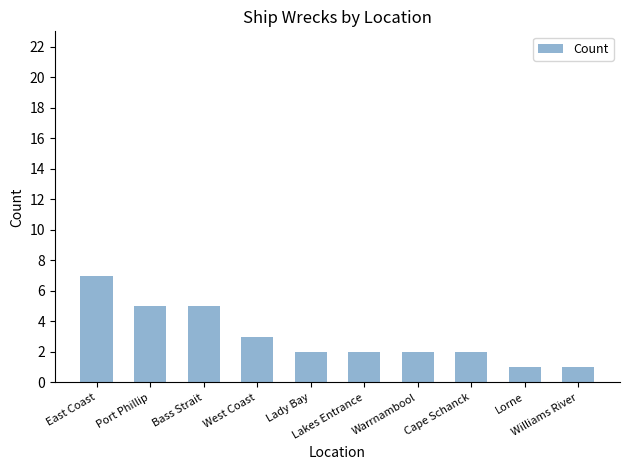

What position from the left is West Coast?

4